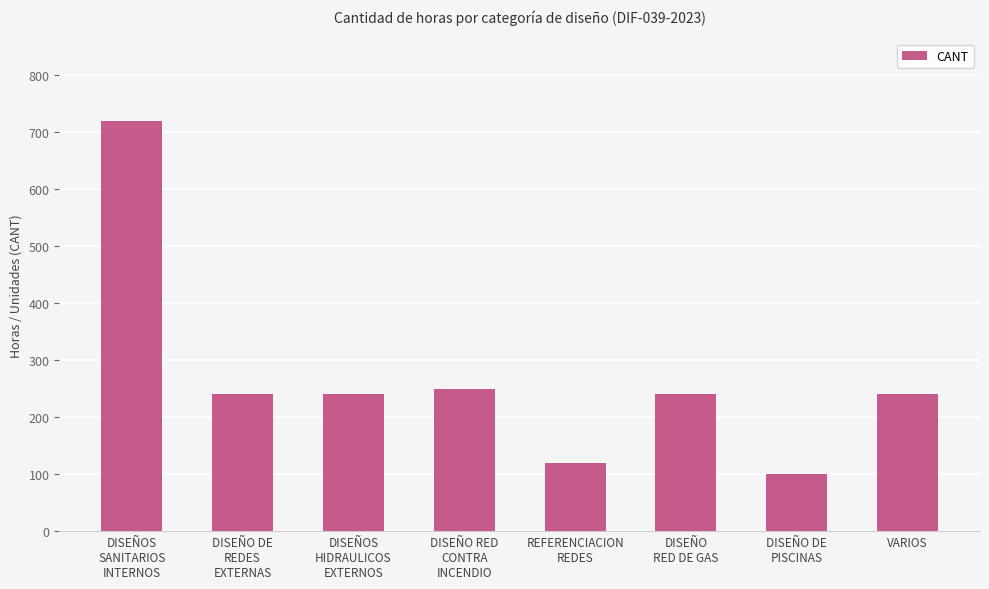

At which label is the value closest to 410?

DISEÑO RED
CONTRA
INCENDIO